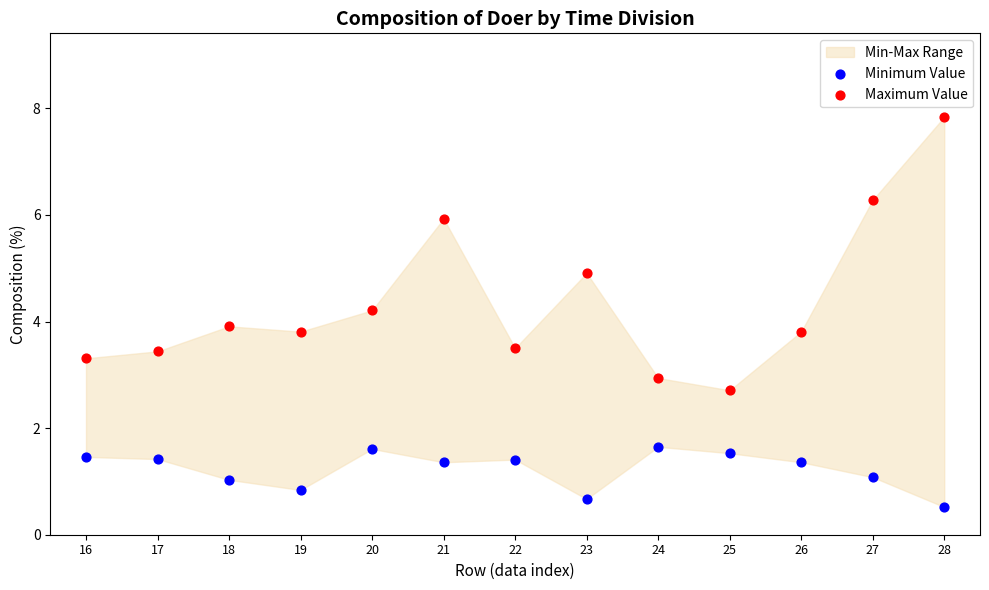

Which series contains the lowest Y value?

Minimum Value